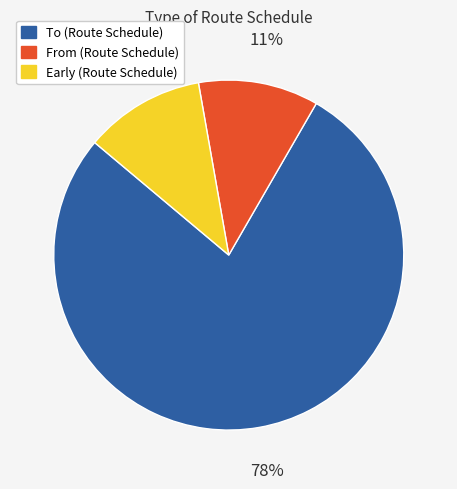

What is the majority slice?

To